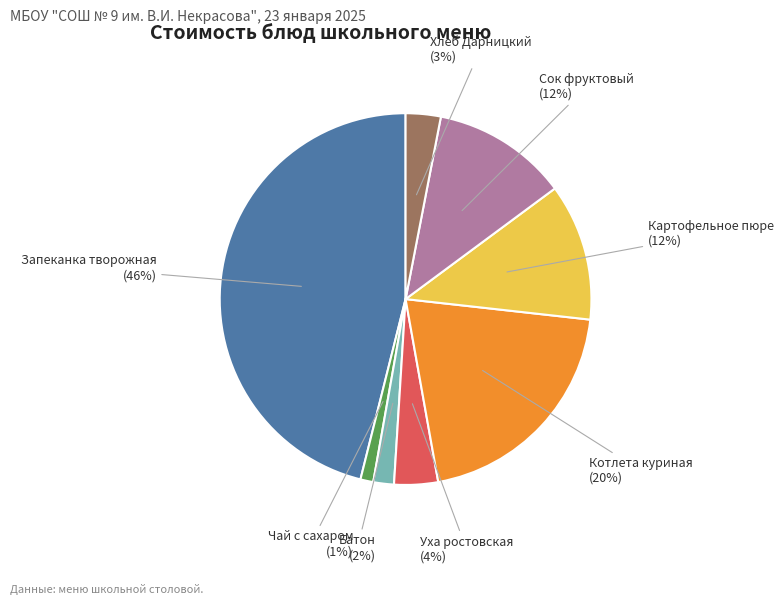

How many segments does this pie chart have?

8